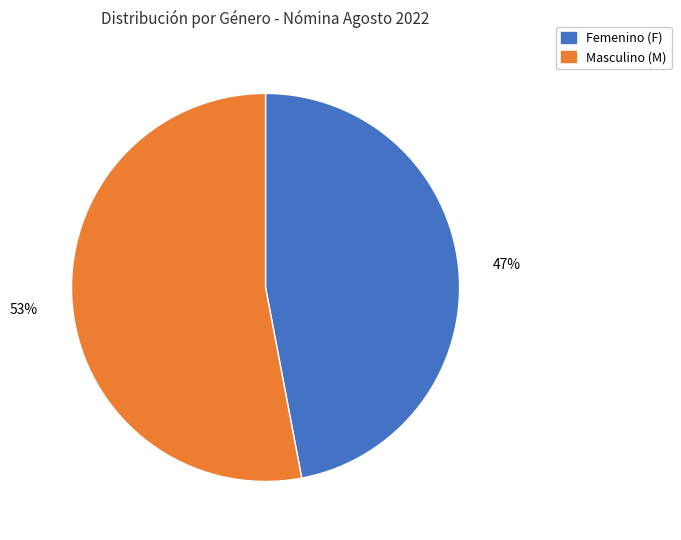

To the nearest percent, what is the difference between the largest and smallest slice percentages?

6%